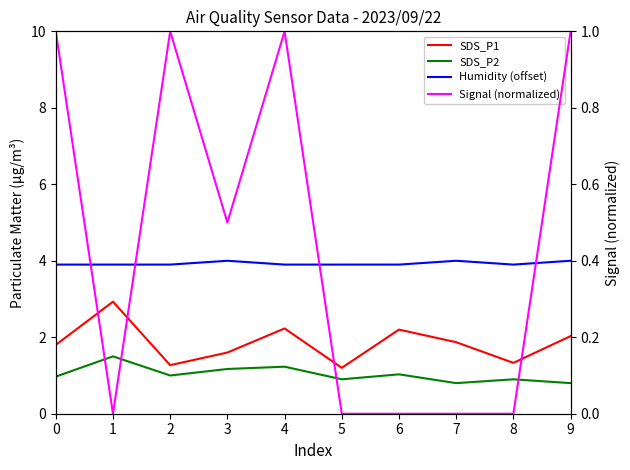

What is the sum of all Humidity (offset) values?

39.3